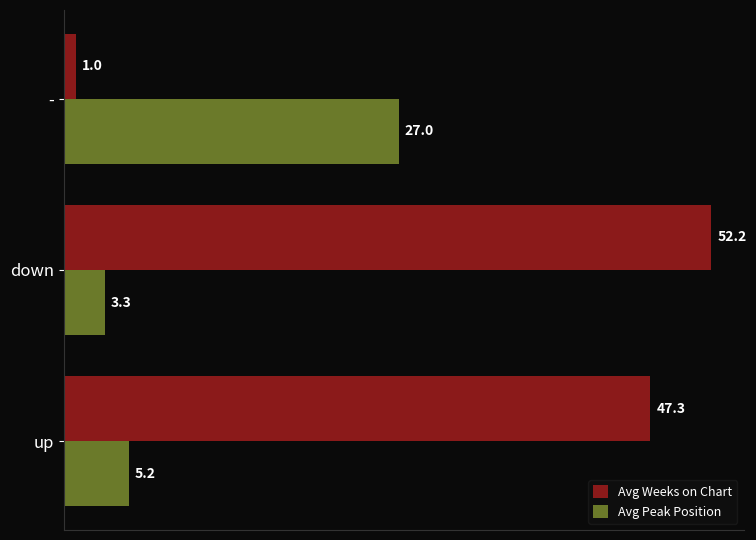

List the labels in order of Avg Peak Position value, largest first.

-, up, down